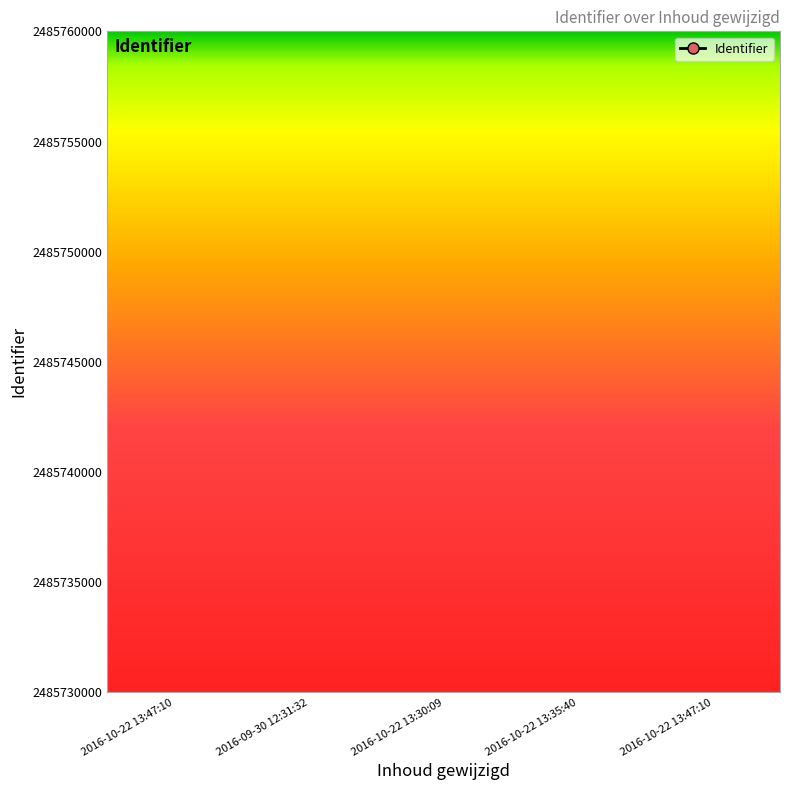

The chart shows a value of 2485744 at 2016-10-22 13:35:40. True or false?

True